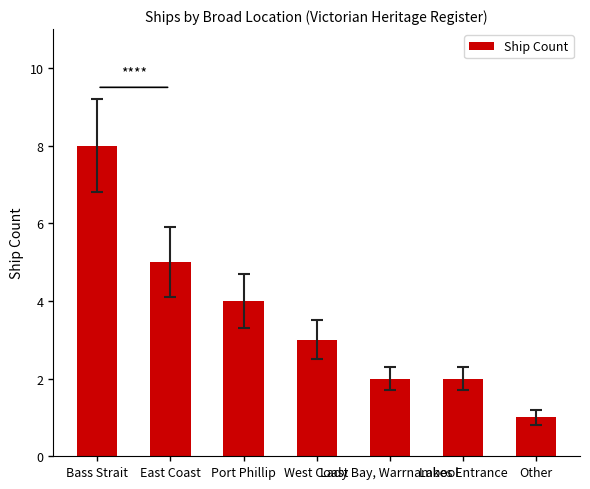

Reading right to left, transcribe all the data shown in this chart.

1	2	2	3	4	5	8